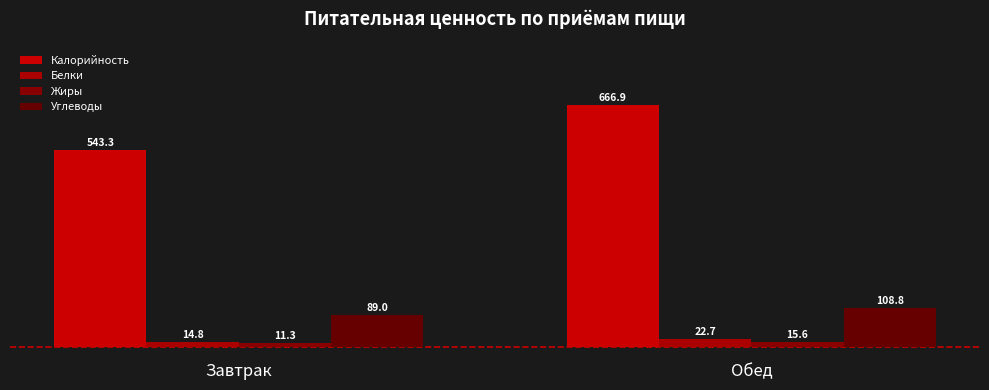

What is the label of the 1st bar from the right?

Обед